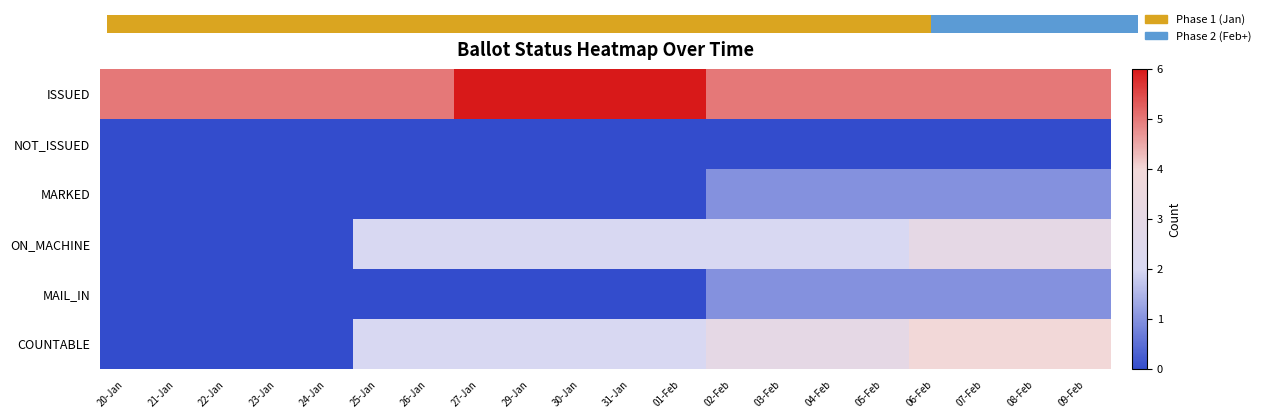

Which category has the highest value in the MAIL_IN series?

02-Feb